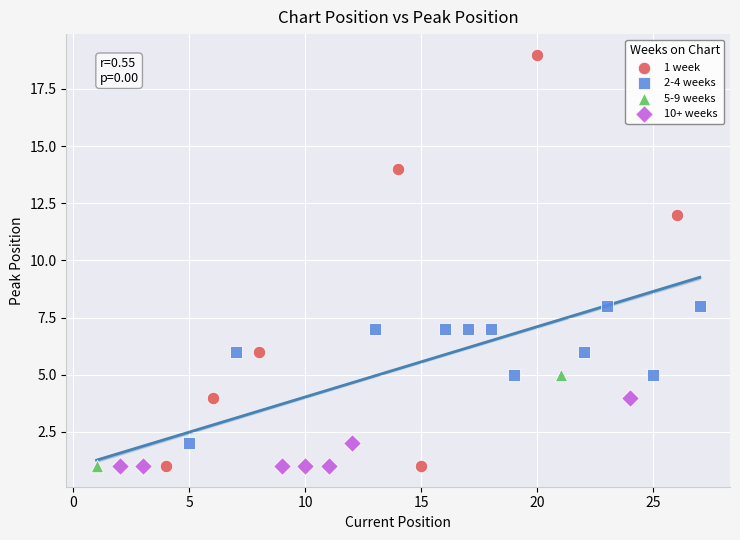

What are all the series names shown in the legend?

1 week, 2-4 weeks, 5-9 weeks, 10+ weeks